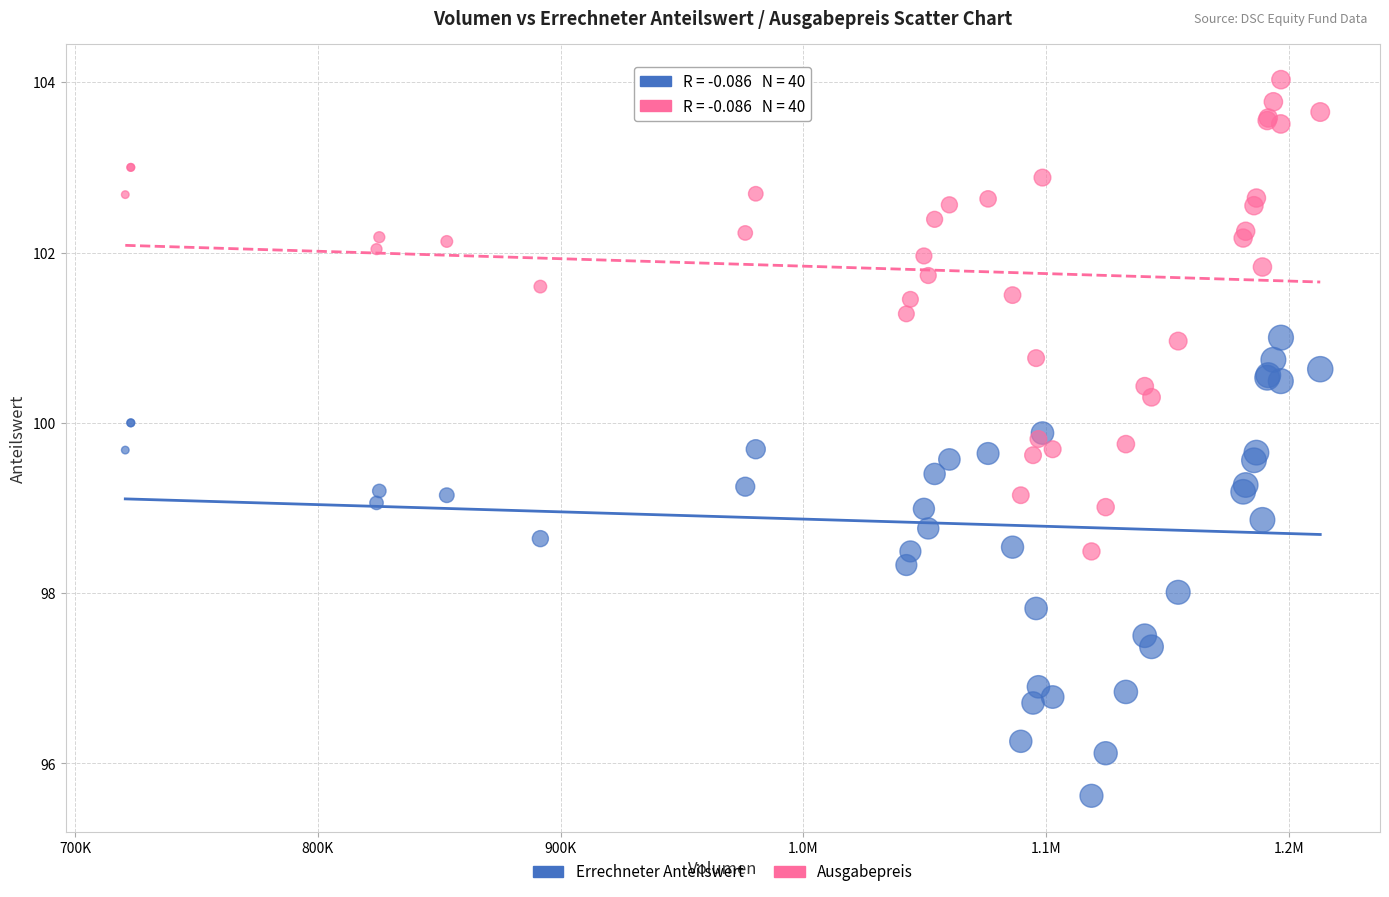

Which series reaches the minimum Y coordinate?

Errechneter Anteilswert